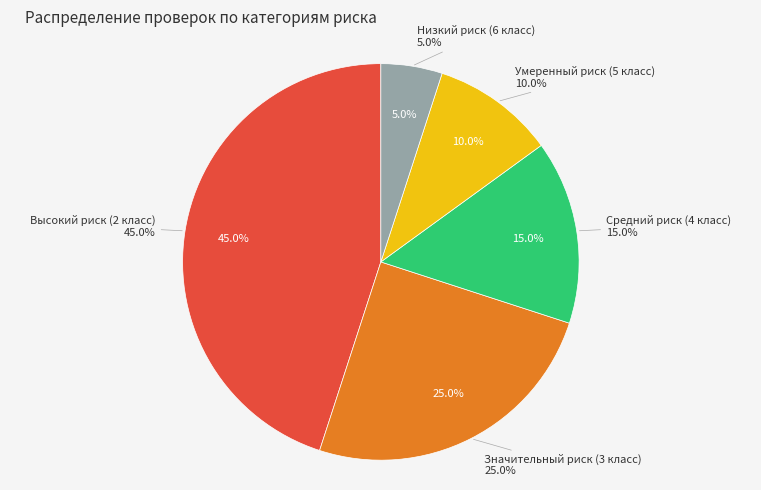

What percentage is the Умеренный риск (5 класс) slice, to the nearest percent?

10%